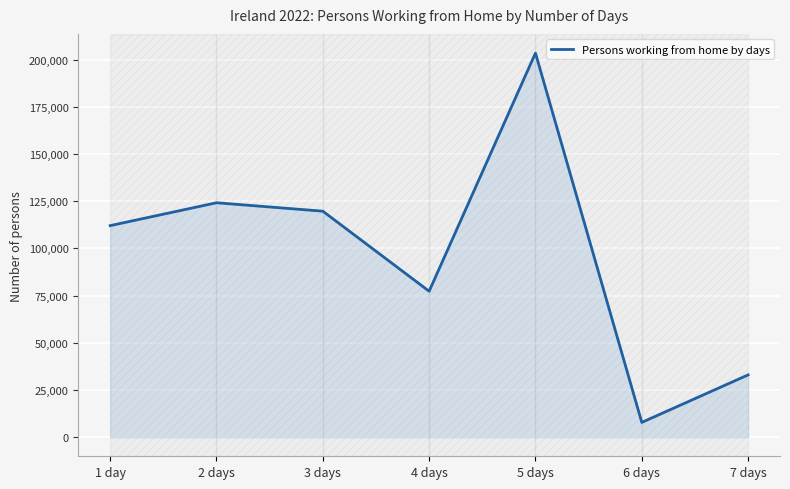

Which category has the lowest value across all series?

6 days